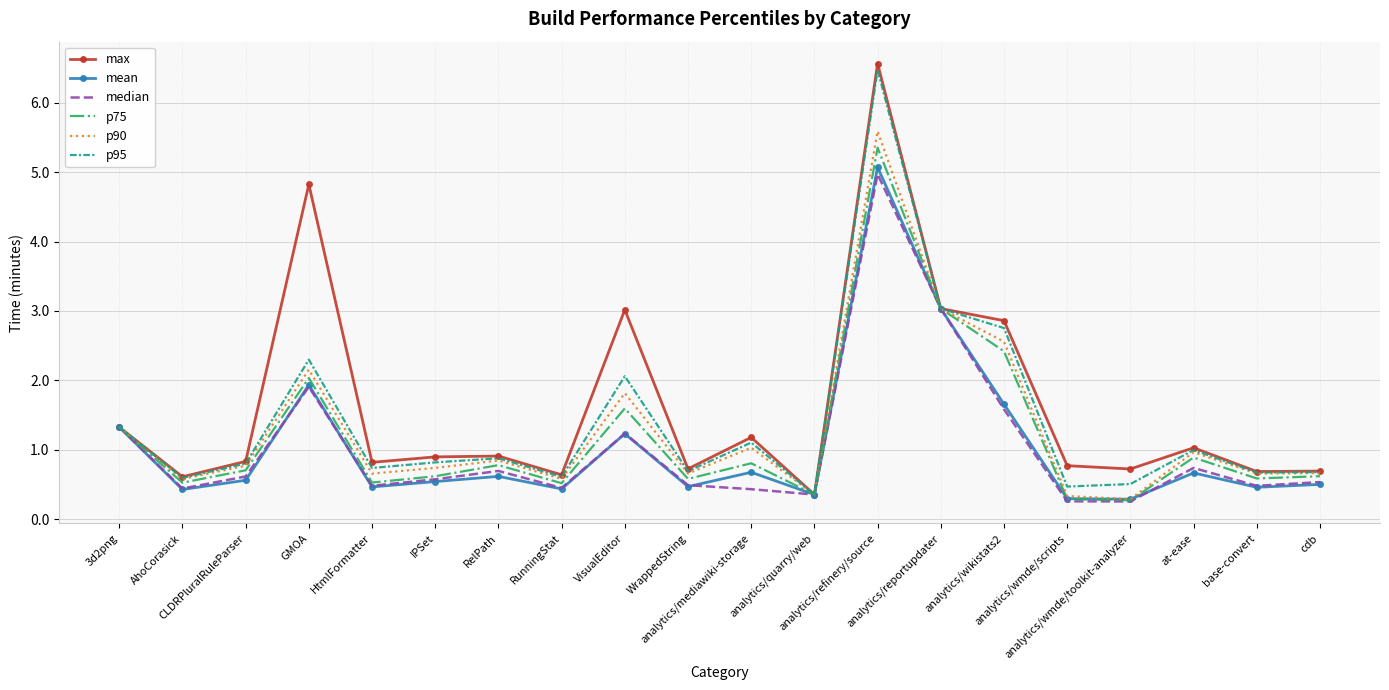

Which series has the largest total across all categories?

max